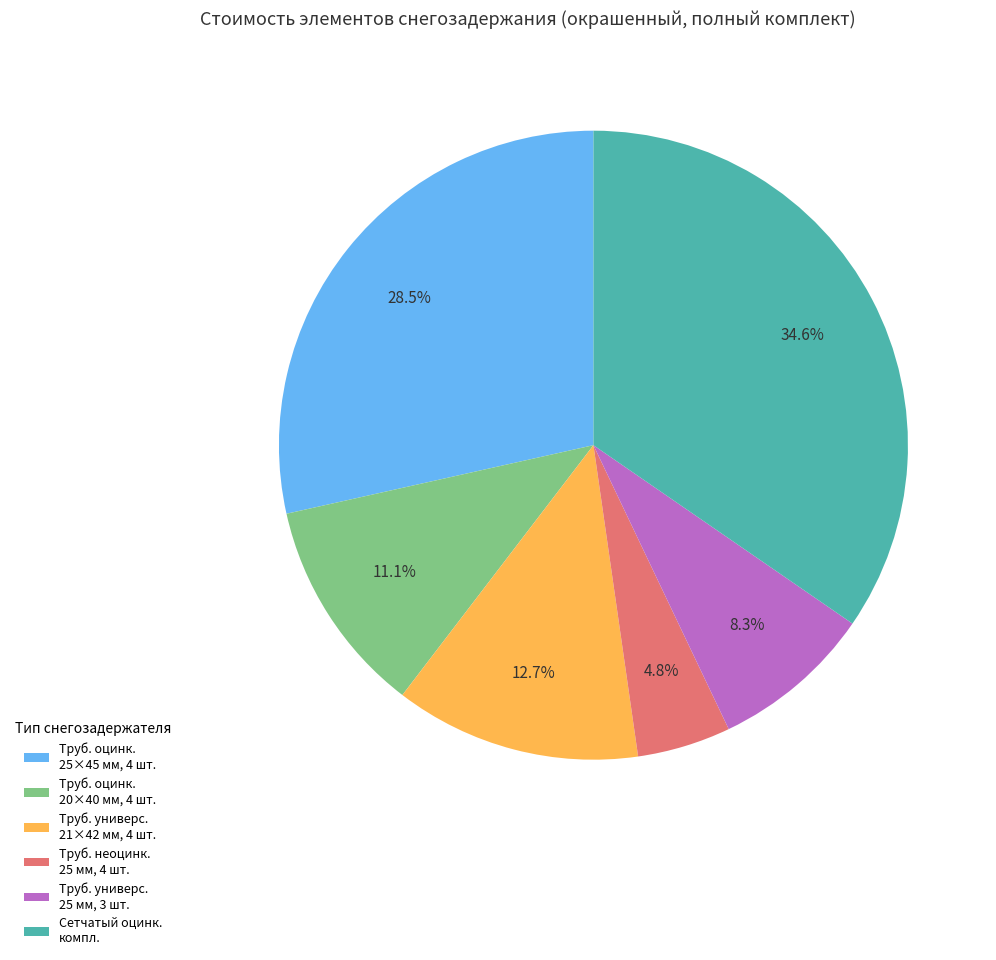

Is there any slice that represents more than half of the pie?

No